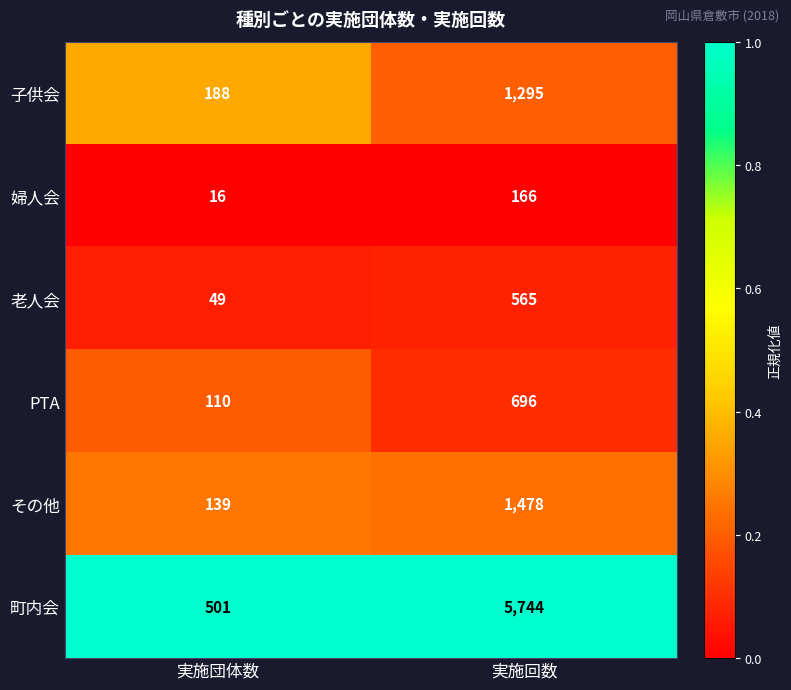

Is it true that 老人会 equals 49 at 実施団体数?

True